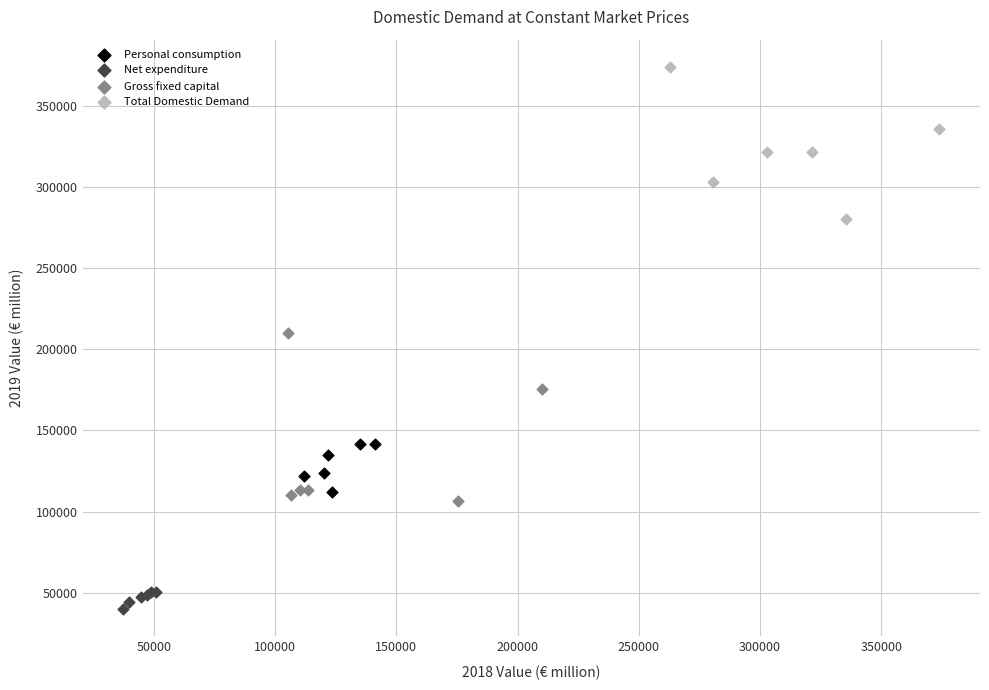

Which series reaches the maximum Y coordinate?

Total Domestic Demand